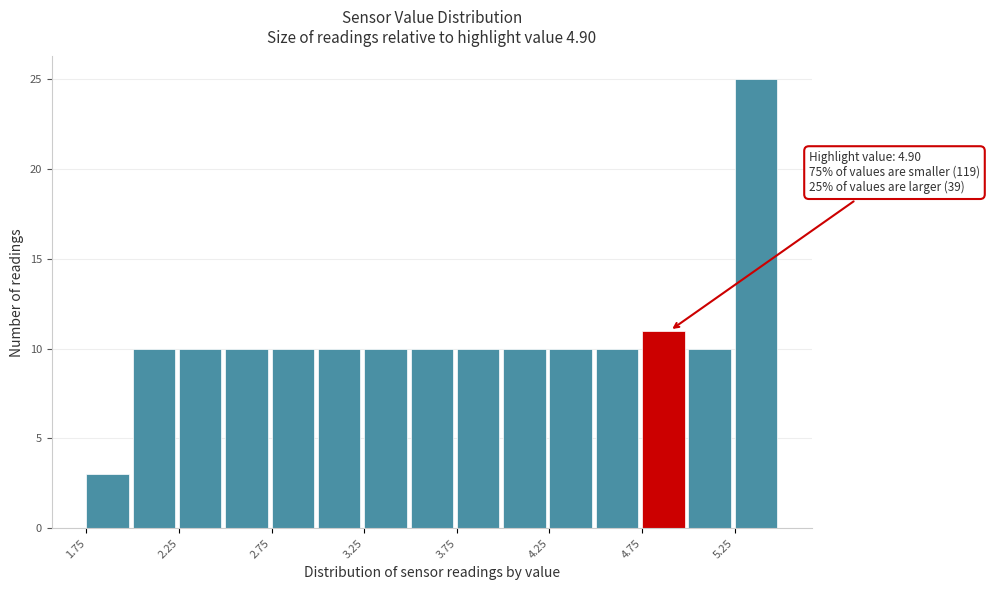

Over which range of the x-axis is the bar tallest?

5.25 to 5.50